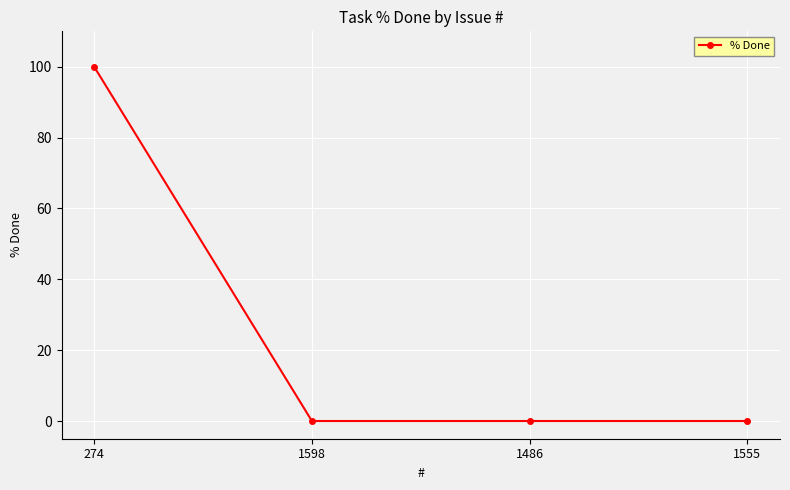

What is the value of the 1st point from the left?

100